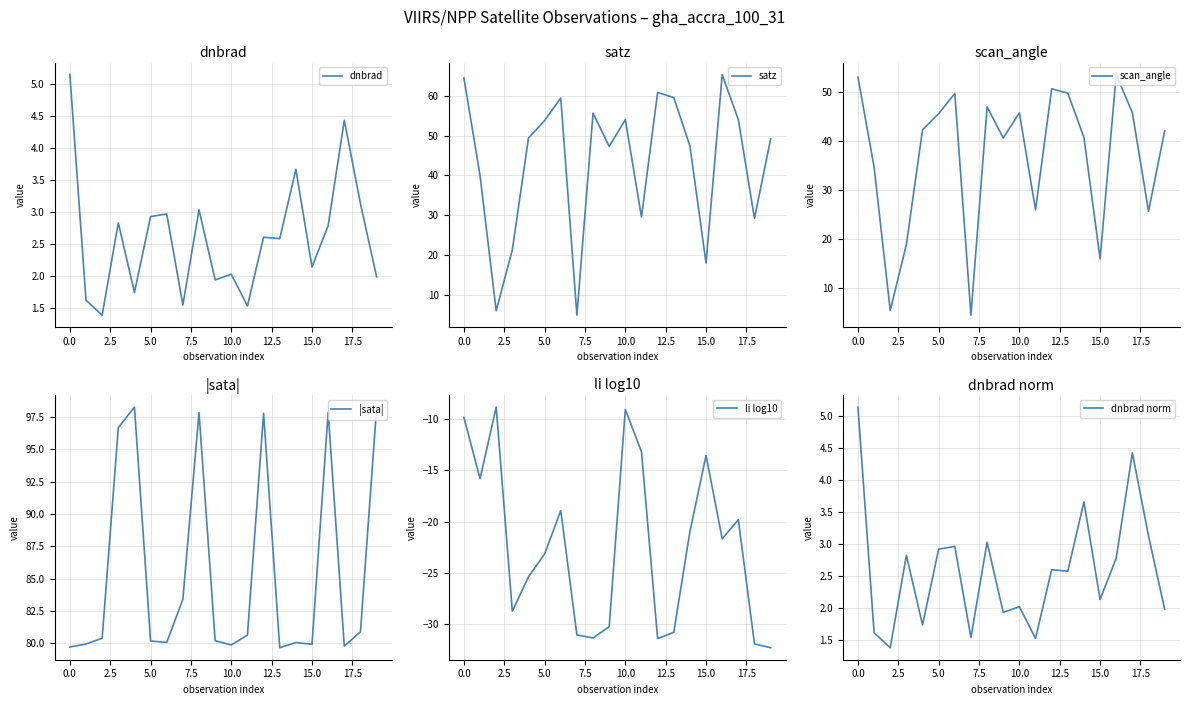

What is the total value across all series at 16?

200.6